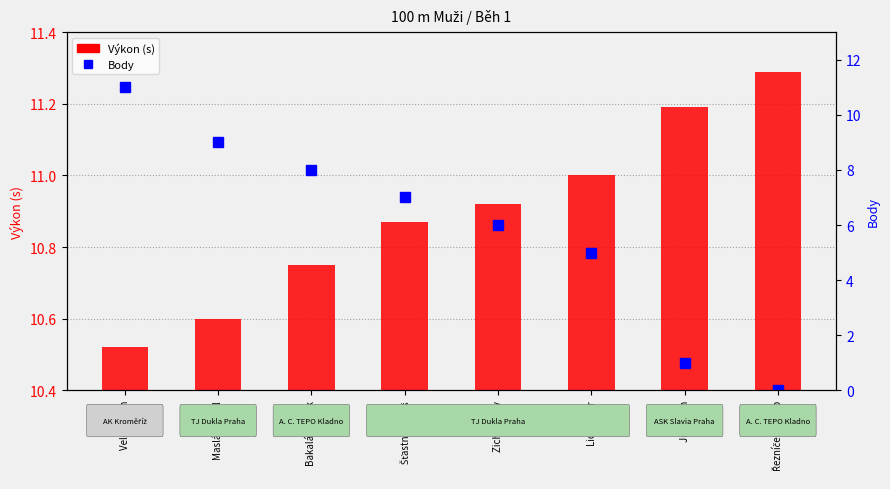

Count the Výkon (s) values in the range 10 to 11.

6